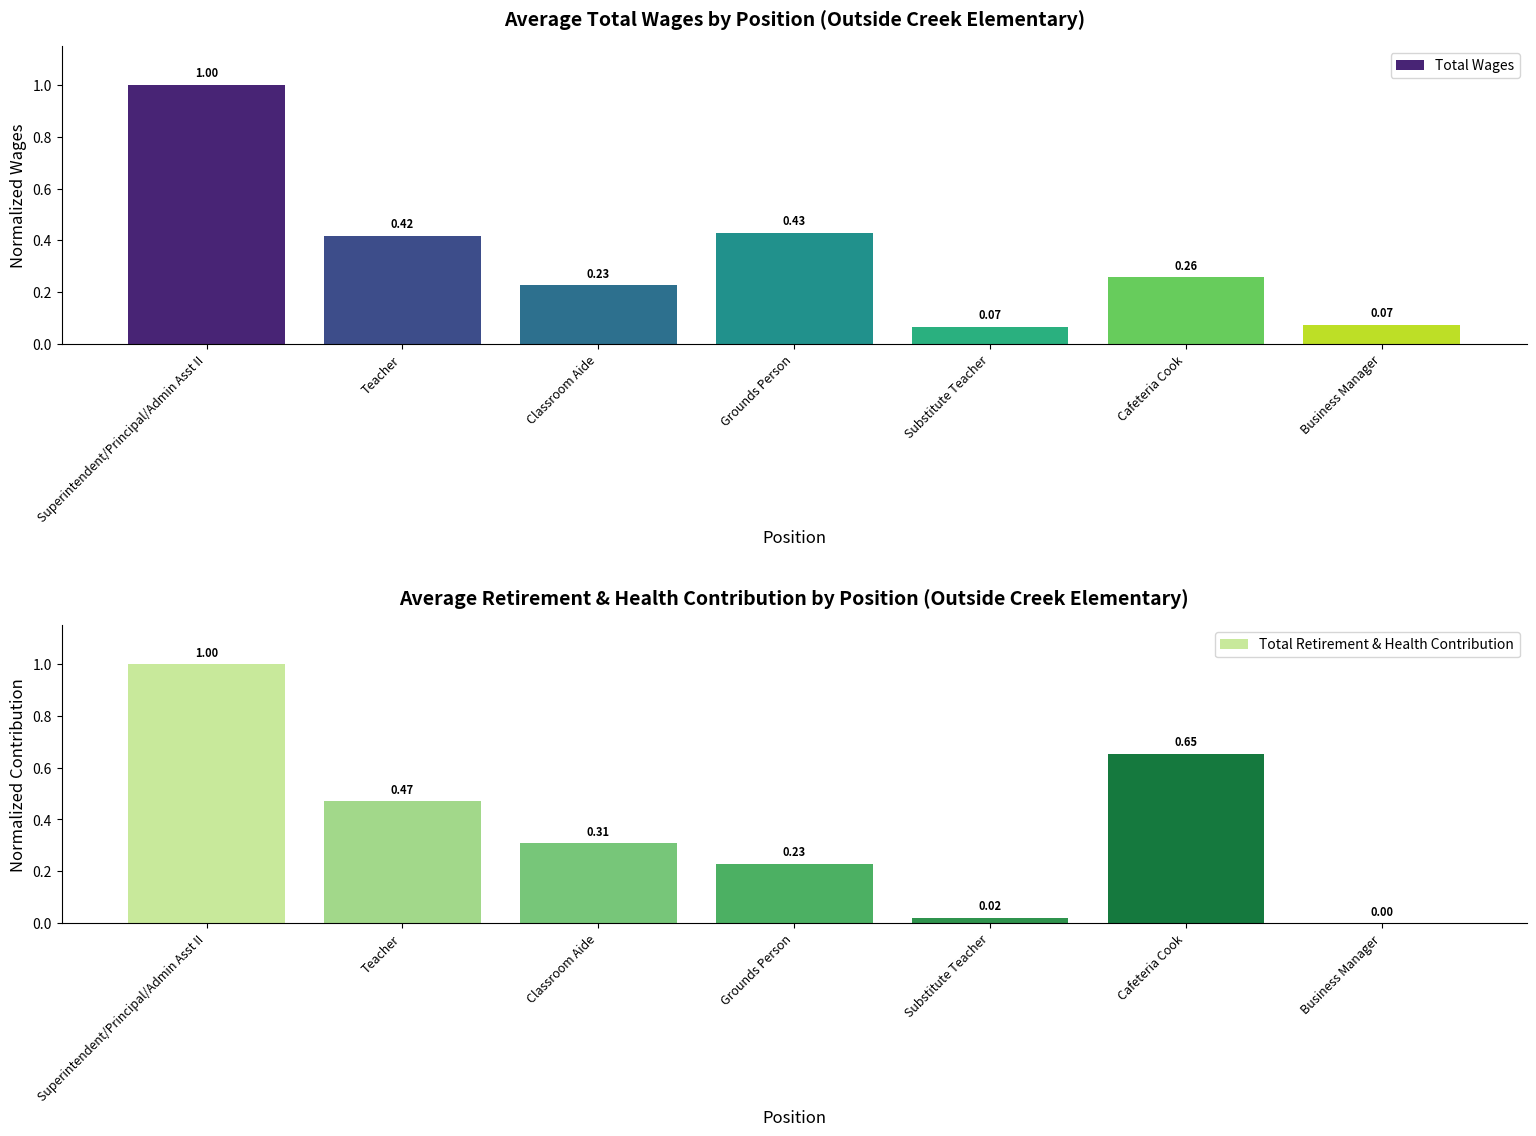

Which series has the largest range (max minus min)?

Total Retirement & Health Contribution